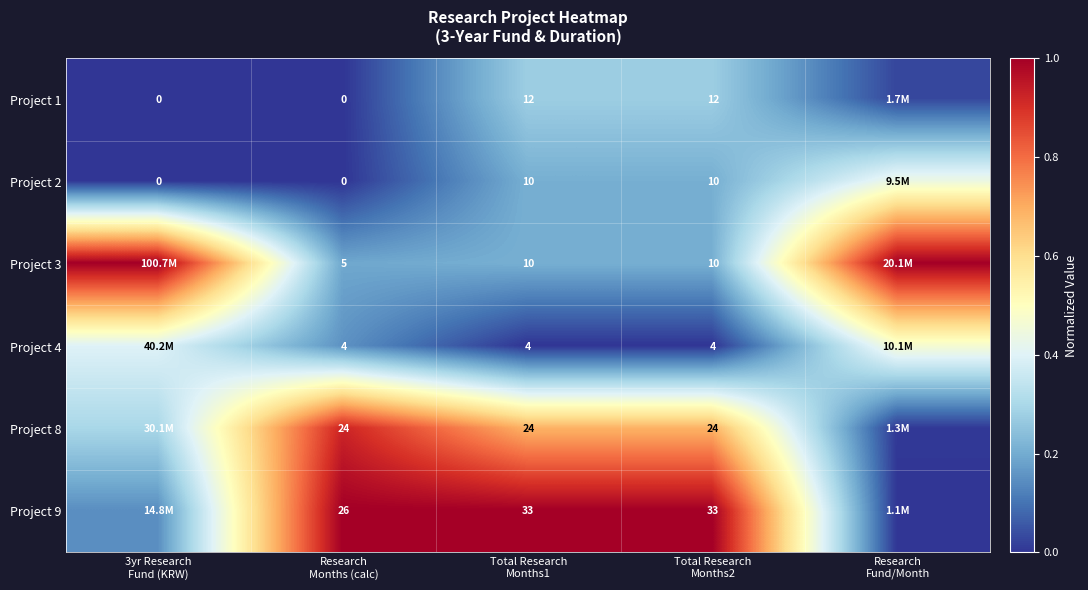

At which label does Project 3 reach its minimum?

Research Months (calc)